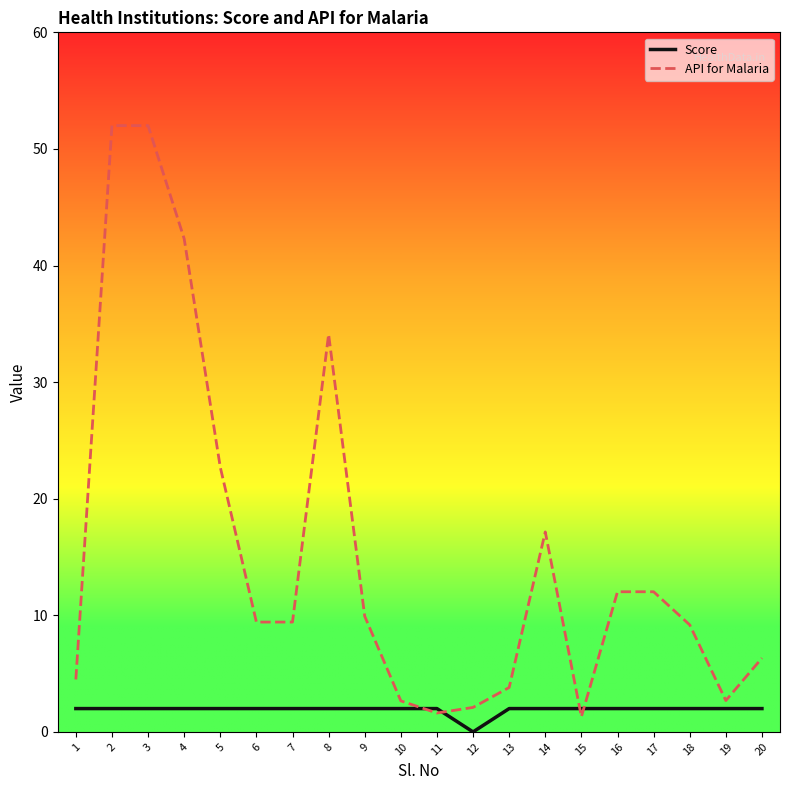

Does the chart have visible grid lines?

No